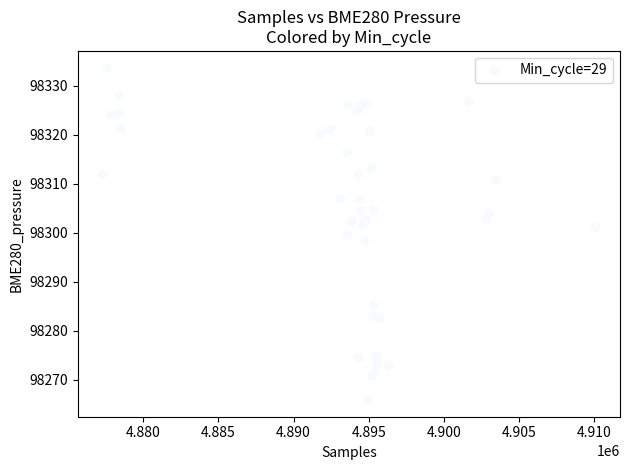

What is the range of Y values (max minus min)?

67.9